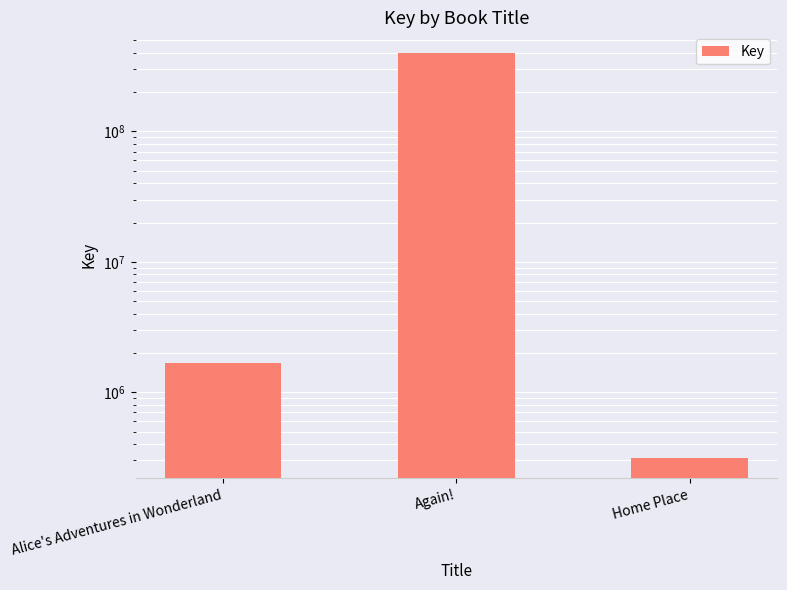

What is the greatest value displayed?

402094571